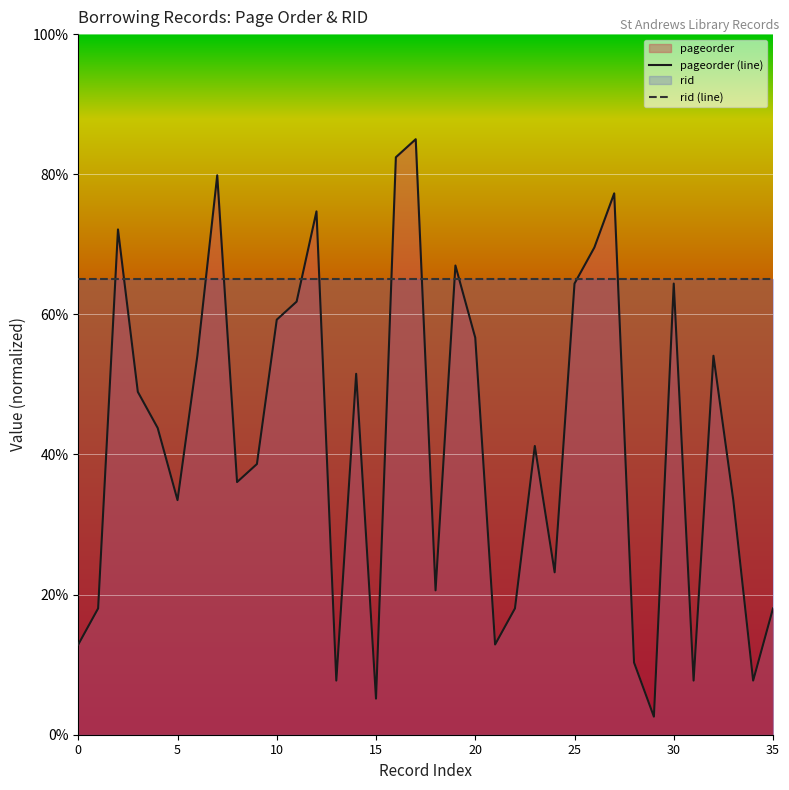

What is the total value across all series at 30?

129.4